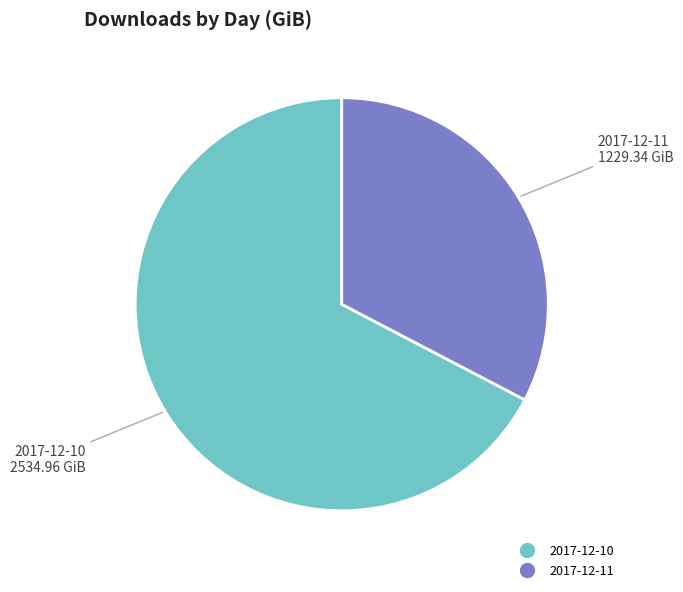

Combined, do 2017-12-11 and 2017-12-10 account for over 50%?

Yes